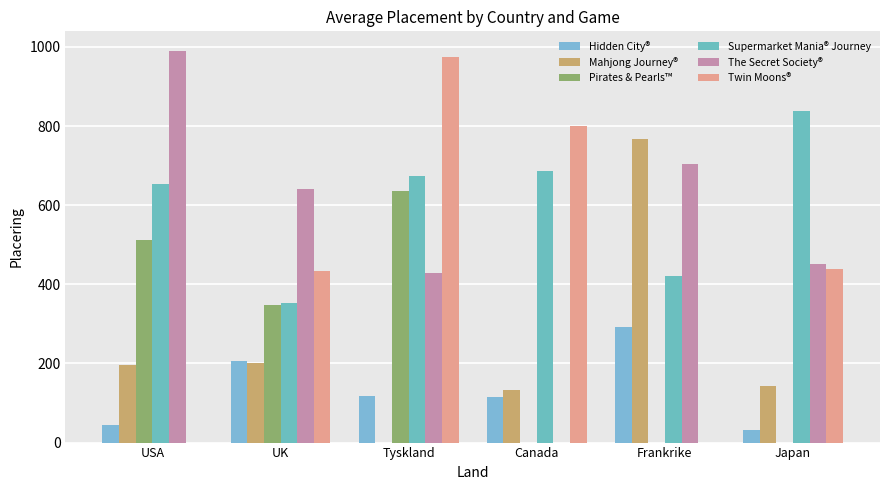

At which label does Hidden City® first exceed 117?

UK